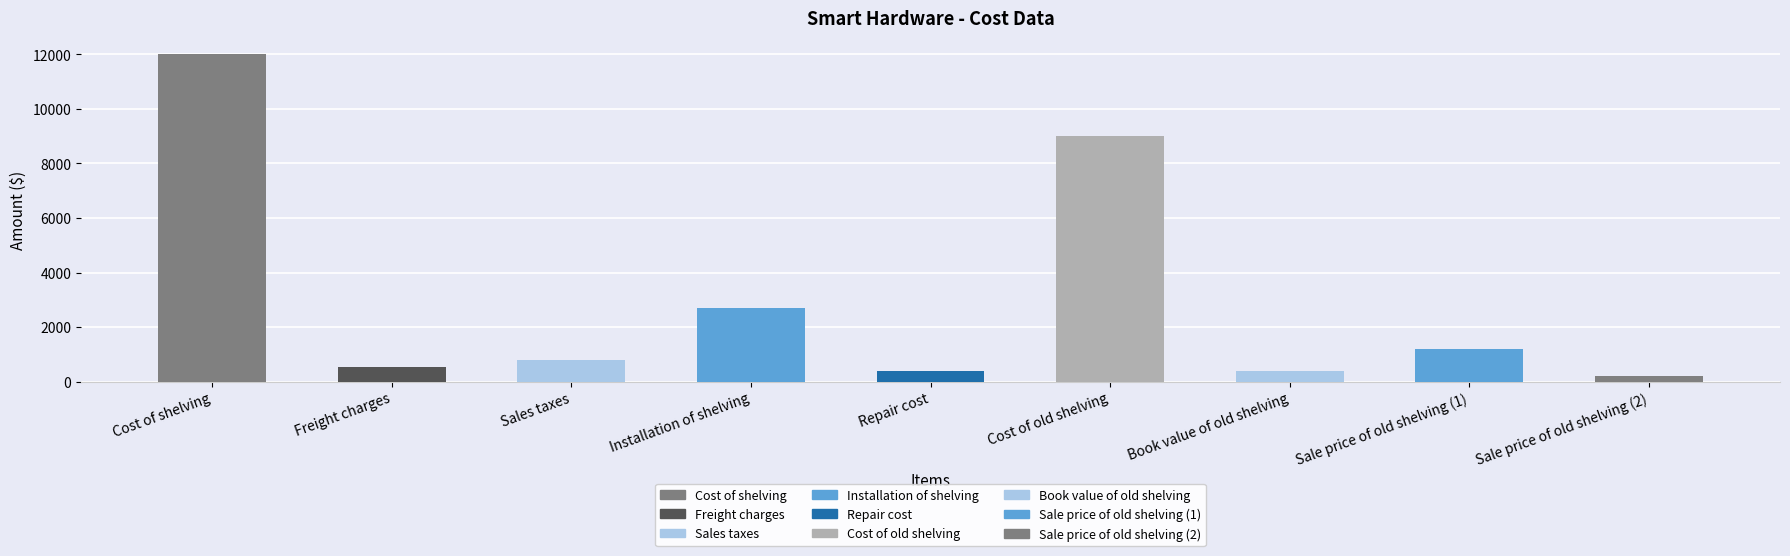

What is the label of the 2nd bar from the left?

Freight charges